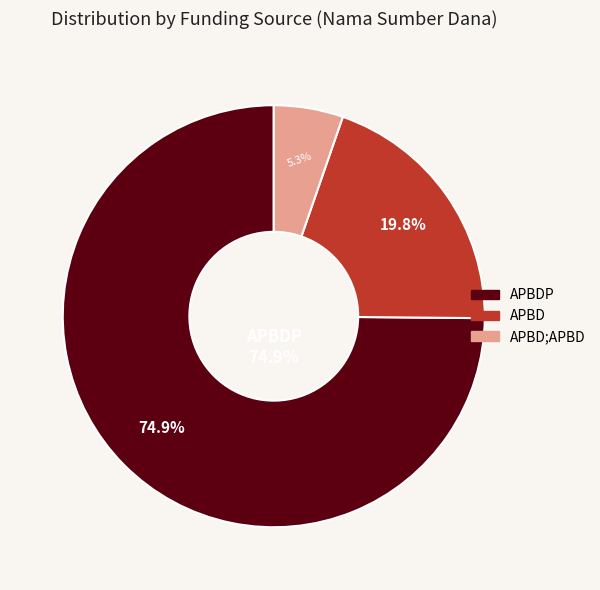

The APBD slice represents 1% of the pie. True or false?

False